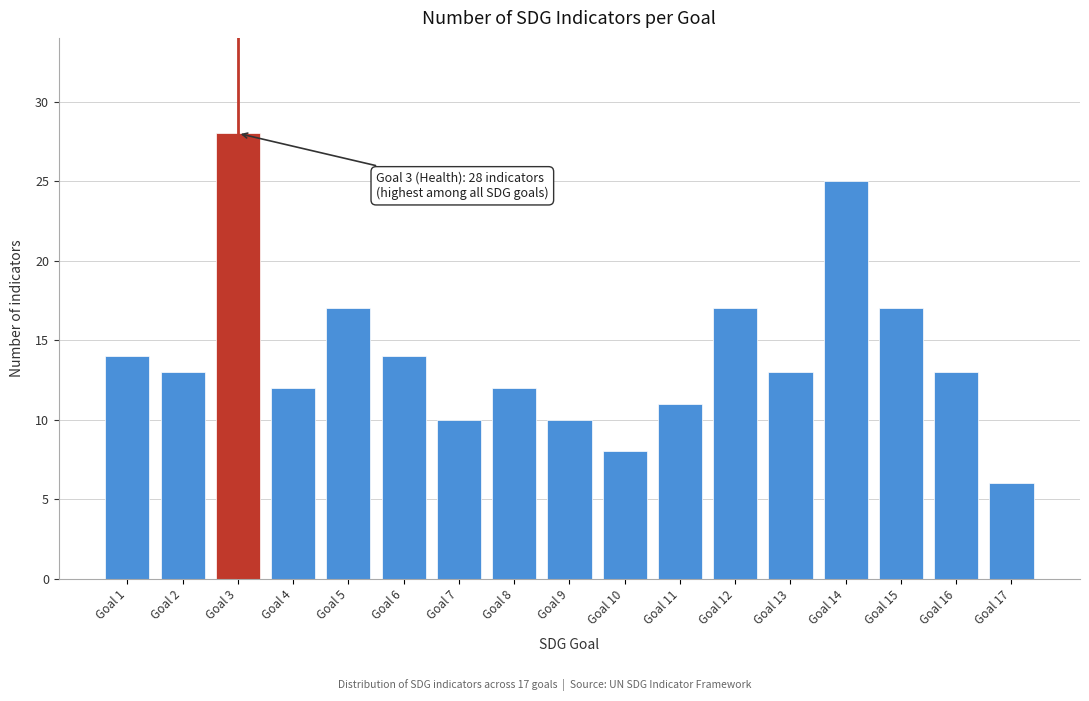

Reading left to right, extract all data points from this chart.

14	13	28	12	17	14	10	12	10	8	11	17	13	25	17	13	6